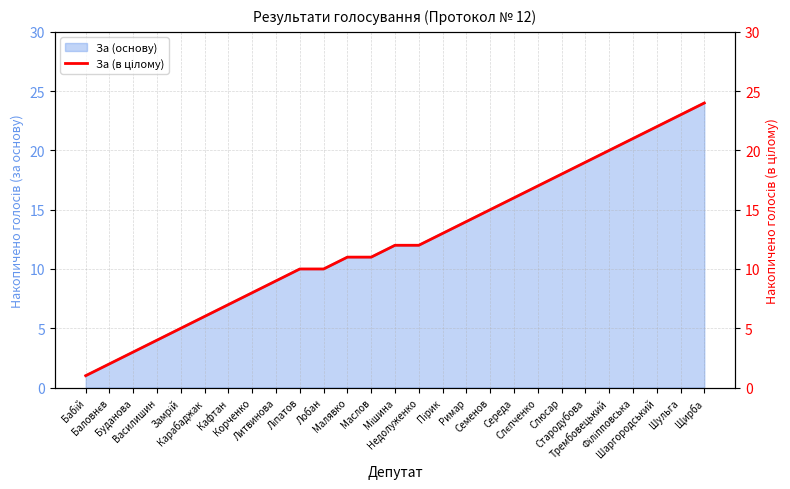

How many lines are shown in the chart?

1